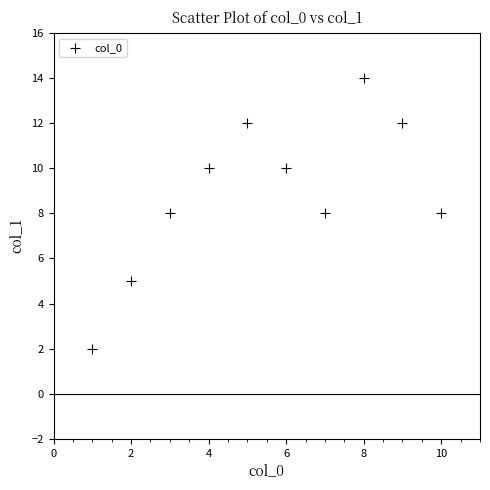

What is the average Y value?

9